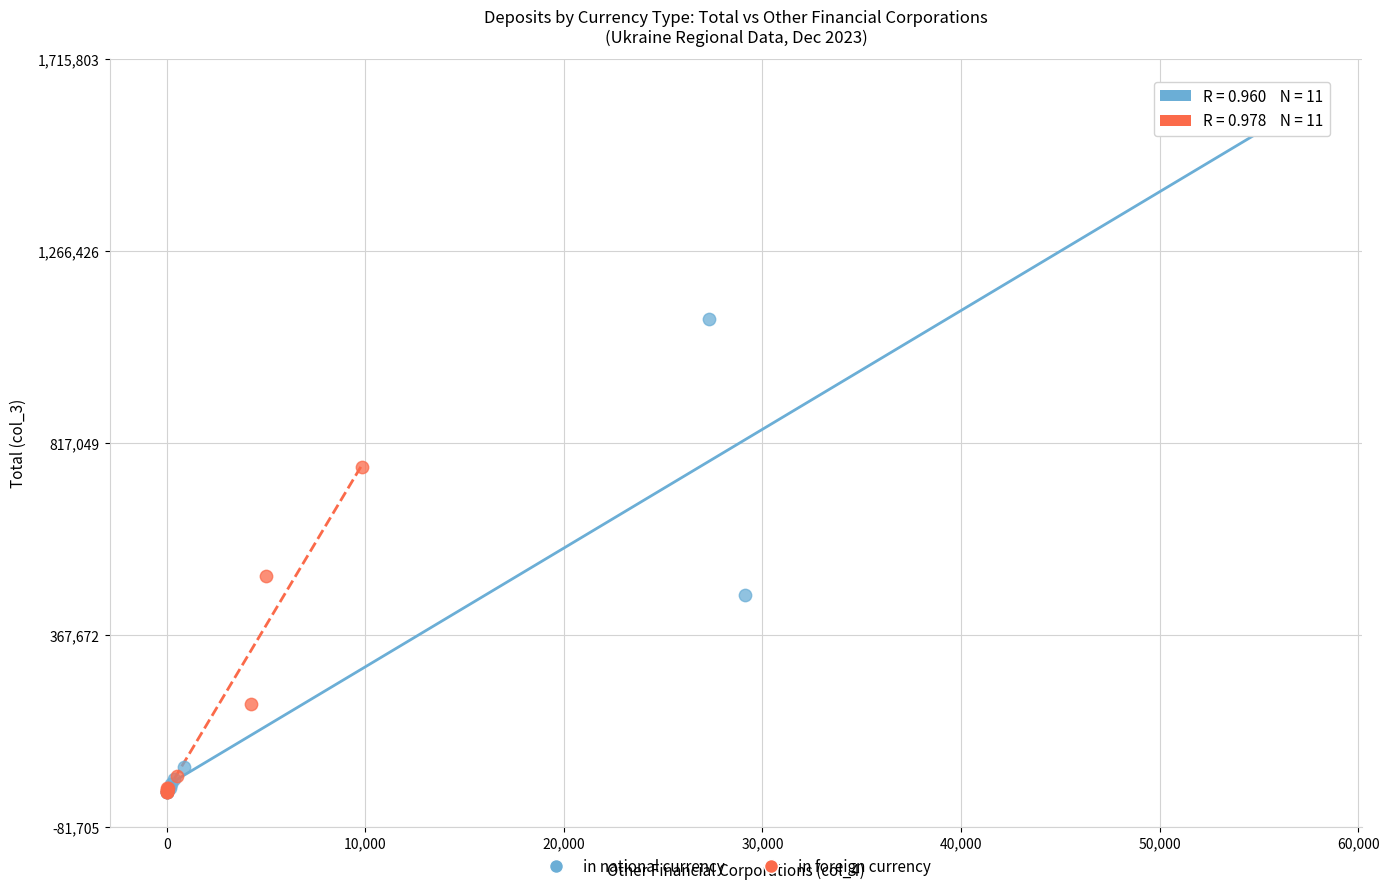

What are all the series names shown in the legend?

in national currency, in foreign currency